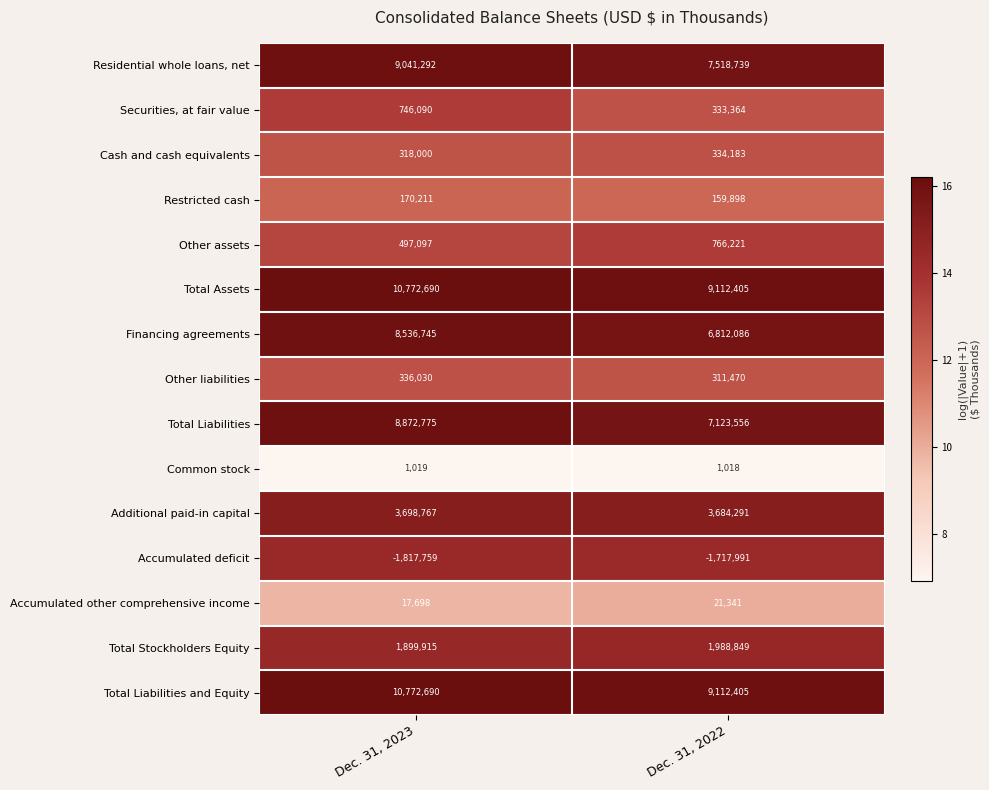

What is the difference between the maximum and minimum values in the Securities, at fair value series?

412726